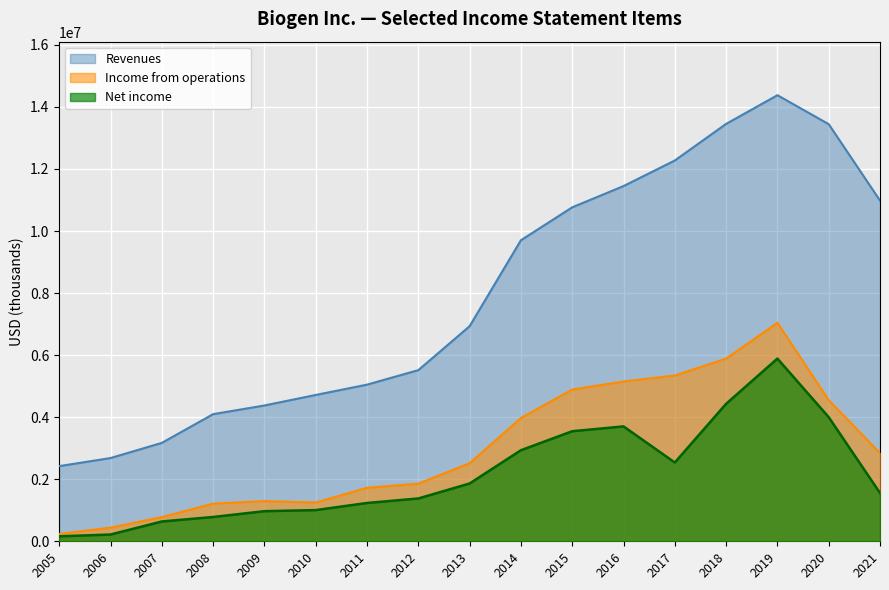

How many interior local peaks does the Revenues series have?

1